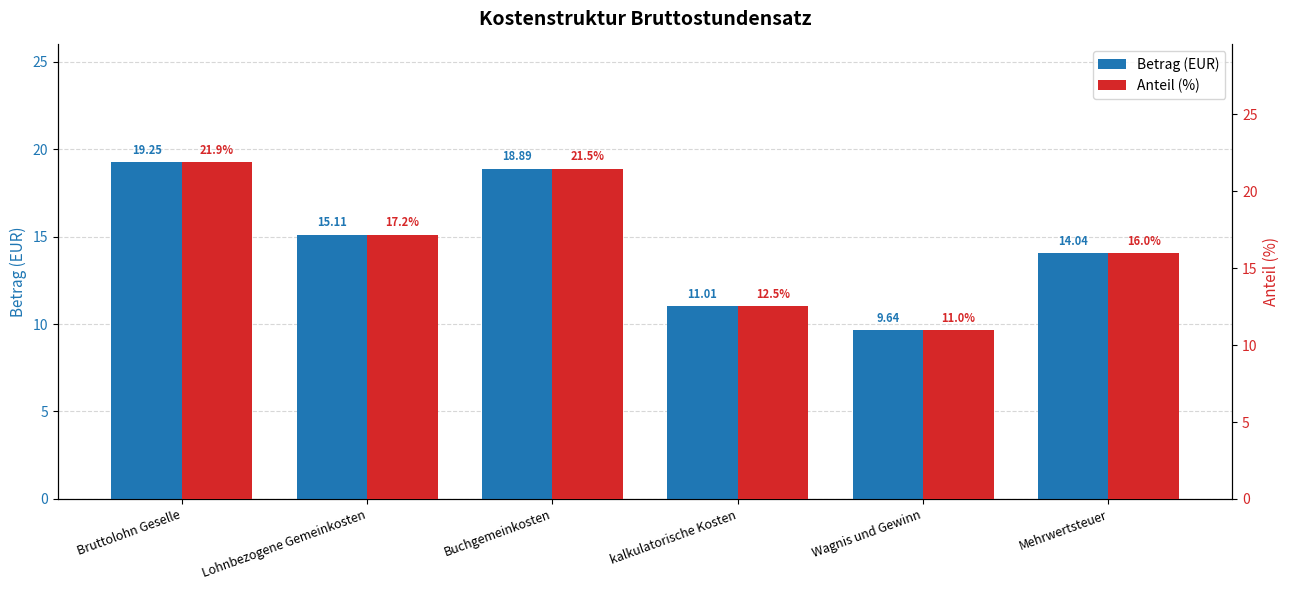

What is the difference between the Betrag (EUR) values at Wagnis und Gewinn and kalkulatorische Kosten?

1.4